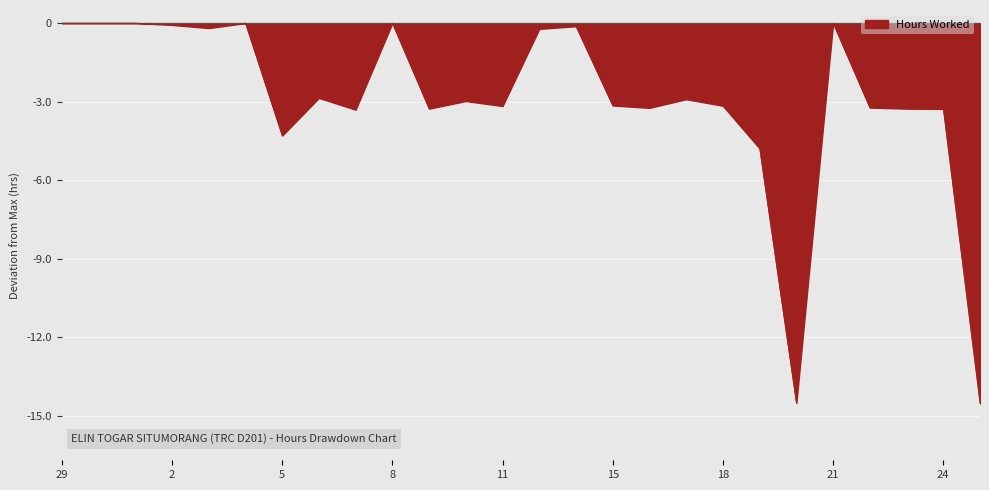

How many series are shown in this chart?

1